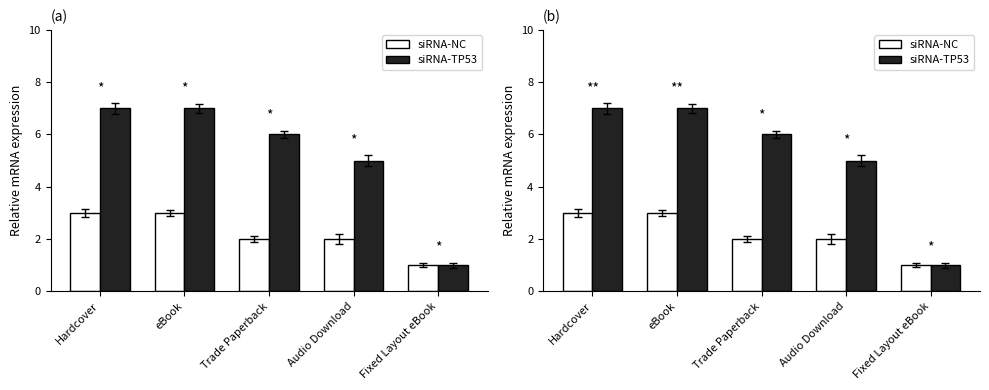

What is the average value of the siRNA-TP53 series?

5